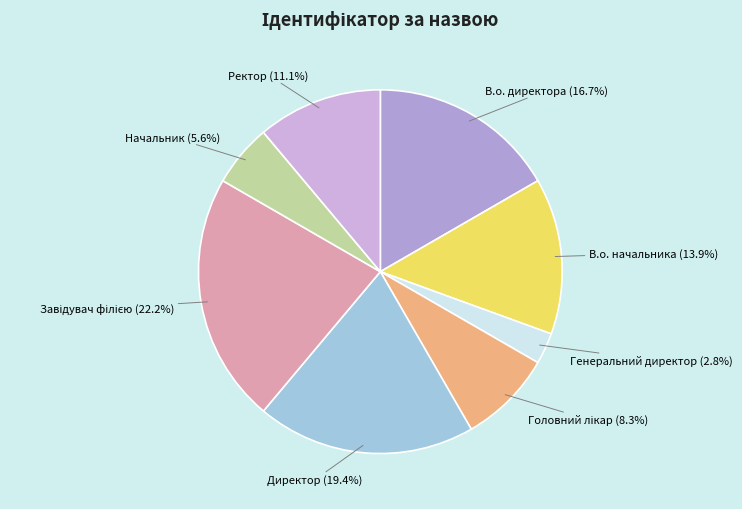

To the nearest percent, what is the average slice percentage?

12%